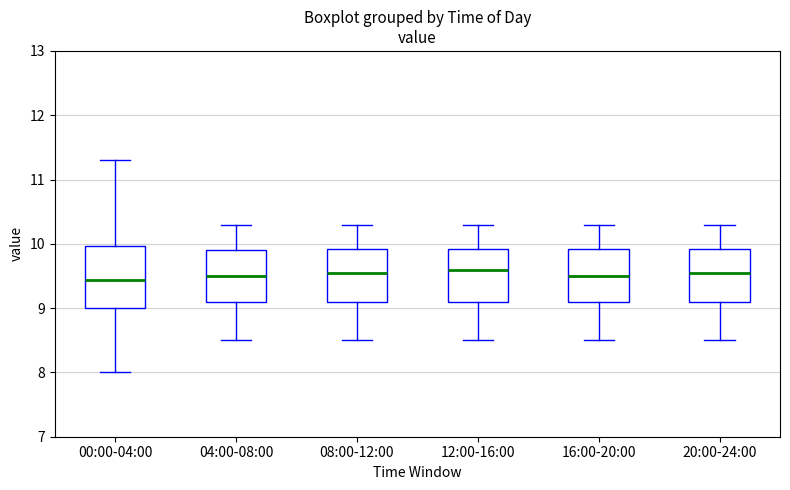

Comparing the boxes themselves (not the whiskers), which one is the tallest?

00:00-04:00